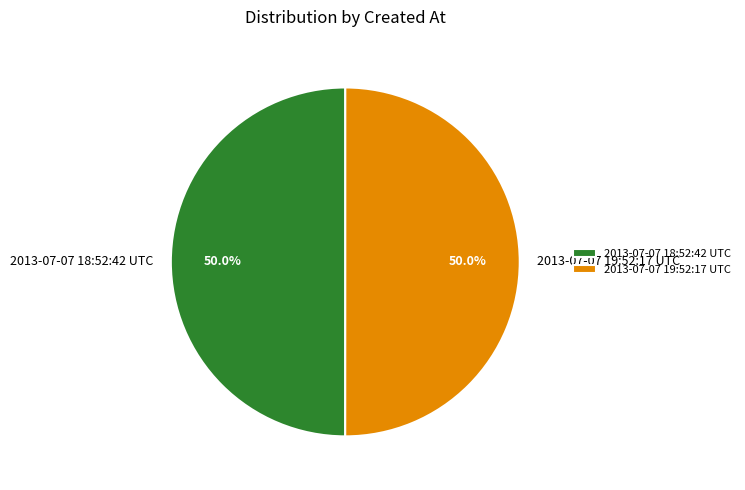

What is the ratio of the value at 2013-07-07 19:52:17 UTC to the value at 2013-07-07 18:52:42 UTC?

1.0